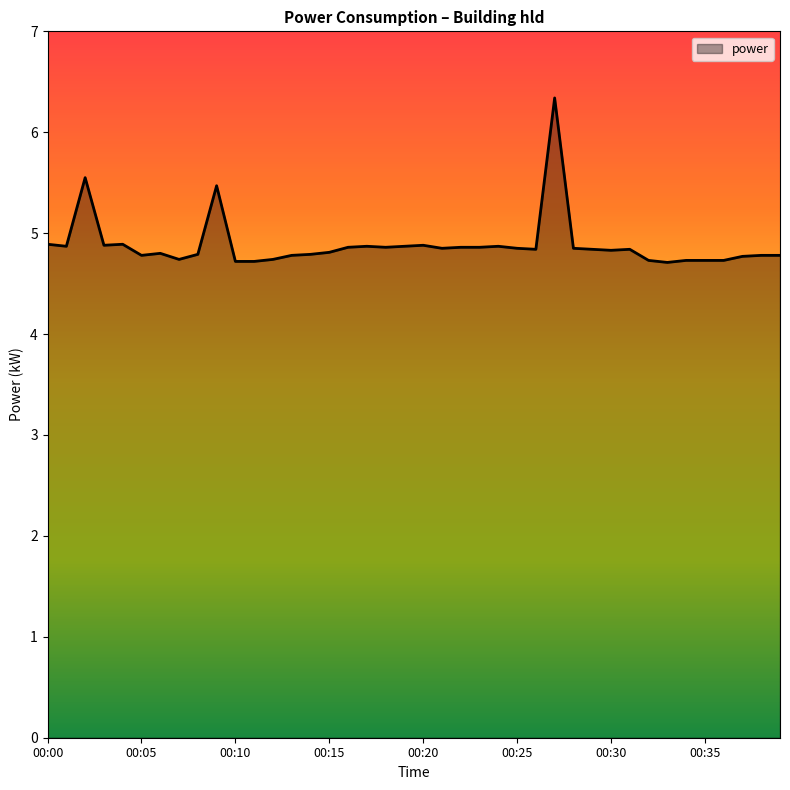

What is the smallest value displayed?

4.7